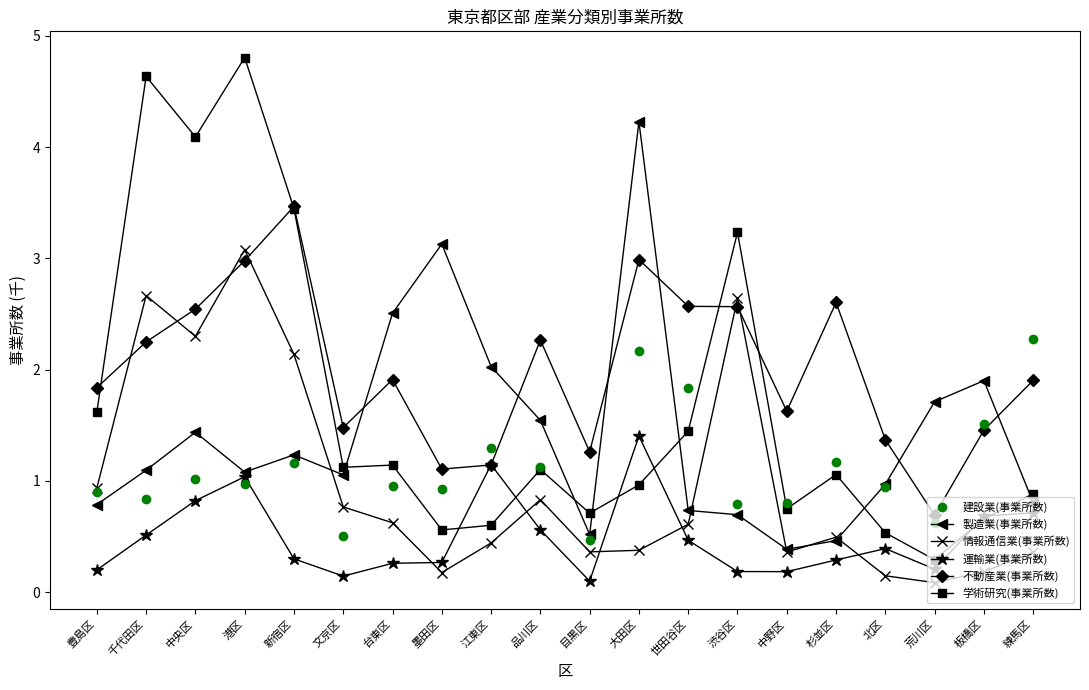

What position from the left is 北区?

17